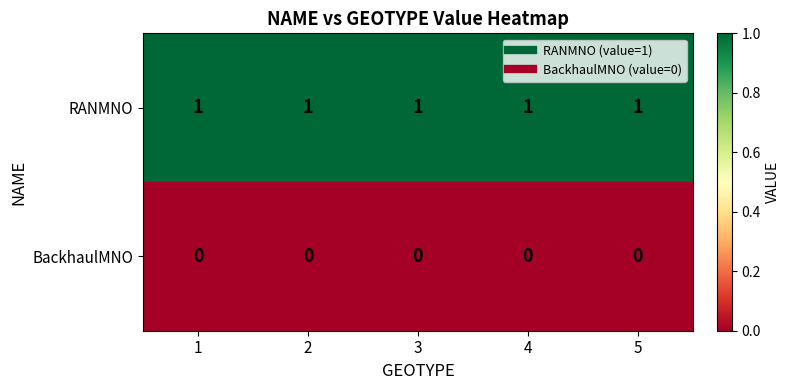

True or false: BackhaulMNO has a value of 0 at 4.

True